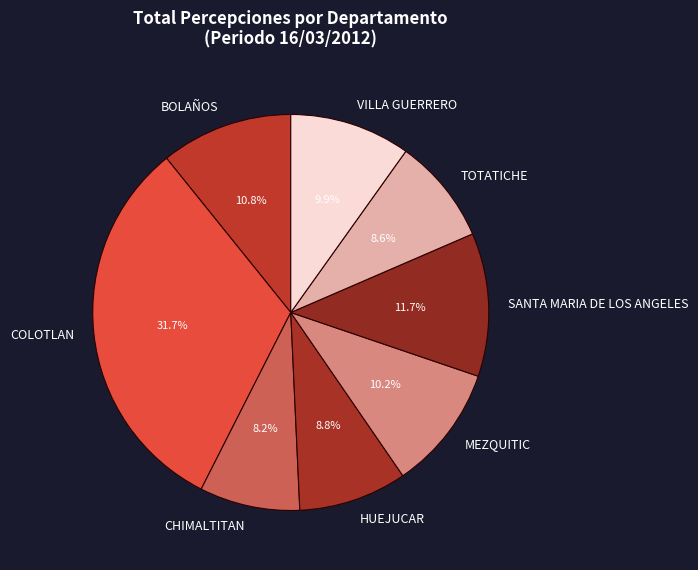

Does CHIMALTITAN account for over 50% of the chart?

No